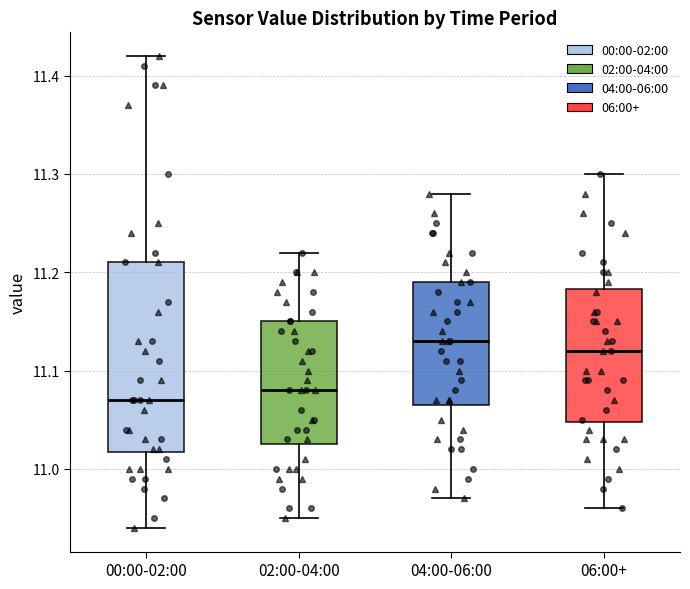

Where does the median line of the box for 02:00-04:00 sit on the y-axis? The values are not printed on the chart, so give them approximately, as read against the axis.

11.08